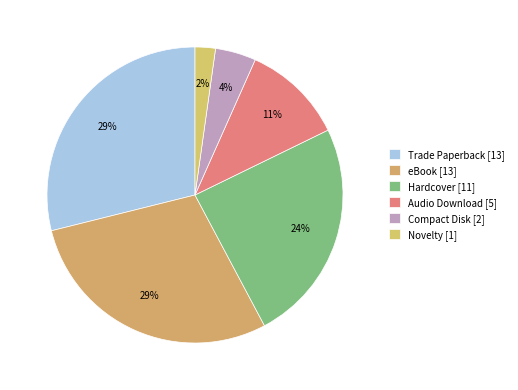

Approximately how many times larger is the value at Compact Disk compared to Audio Download?

0.4